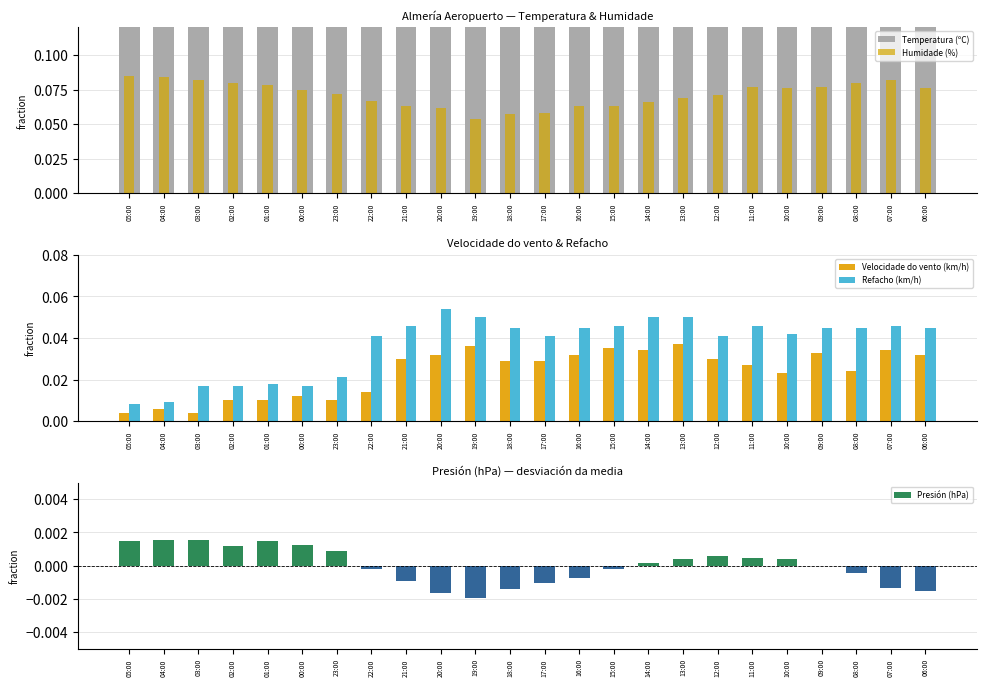

Reading left to right, what are all the values shown in this chart?

Temperatura (ºC): 05:00=0.2	04:00=0.2	03:00=0.2	02:00=0.2	01:00=0.2	00:00=0.2	23:00=0.2	22:00=0.2	21:00=0.2	20:00=0.2	19:00=0.2	18:00=0.2	17:00=0.2	16:00=0.2	15:00=0.2	14:00=0.2	13:00=0.2	12:00=0.2	11:00=0.2	10:00=0.2	09:00=0.2	08:00=0.2	07:00=0.2	06:00=0.2
Humidade (%): 05:00=0.1	04:00=0.1	03:00=0.1	02:00=0.1	01:00=0.1	00:00=0.1	23:00=0.1	22:00=0.1	21:00=0.1	20:00=0.1	19:00=0.1	18:00=0.1	17:00=0.1	16:00=0.1	15:00=0.1	14:00=0.1	13:00=0.1	12:00=0.1	11:00=0.1	10:00=0.1	09:00=0.1	08:00=0.1	07:00=0.1	06:00=0.1
Velocidade do vento (km/h): 05:00=0.0	04:00=0.0	03:00=0.0	02:00=0.0	01:00=0.0	00:00=0.0	23:00=0.0	22:00=0.0	21:00=0.0	20:00=0.0	19:00=0.0	18:00=0.0	17:00=0.0	16:00=0.0	15:00=0.0	14:00=0.0	13:00=0.0	12:00=0.0	11:00=0.0	10:00=0.0	09:00=0.0	08:00=0.0	07:00=0.0	06:00=0.0
Refacho (km/h): 05:00=0.0	04:00=0.0	03:00=0.0	02:00=0.0	01:00=0.0	00:00=0.0	23:00=0.0	22:00=0.0	21:00=0.0	20:00=0.1	19:00=0.1	18:00=0.0	17:00=0.0	16:00=0.0	15:00=0.0	14:00=0.1	13:00=0.1	12:00=0.0	11:00=0.0	10:00=0.0	09:00=0.0	08:00=0.0	07:00=0.0	06:00=0.0
Presión (hPa): 05:00=0.0	04:00=0.0	03:00=0.0	02:00=0.0	01:00=0.0	00:00=0.0	23:00=0.0	22:00=-0.0	21:00=-0.0	20:00=-0.0	19:00=-0.0	18:00=-0.0	17:00=-0.0	16:00=-0.0	15:00=-0.0	14:00=0.0	13:00=0.0	12:00=0.0	11:00=0.0	10:00=0.0	09:00=-0.0	08:00=-0.0	07:00=-0.0	06:00=-0.0